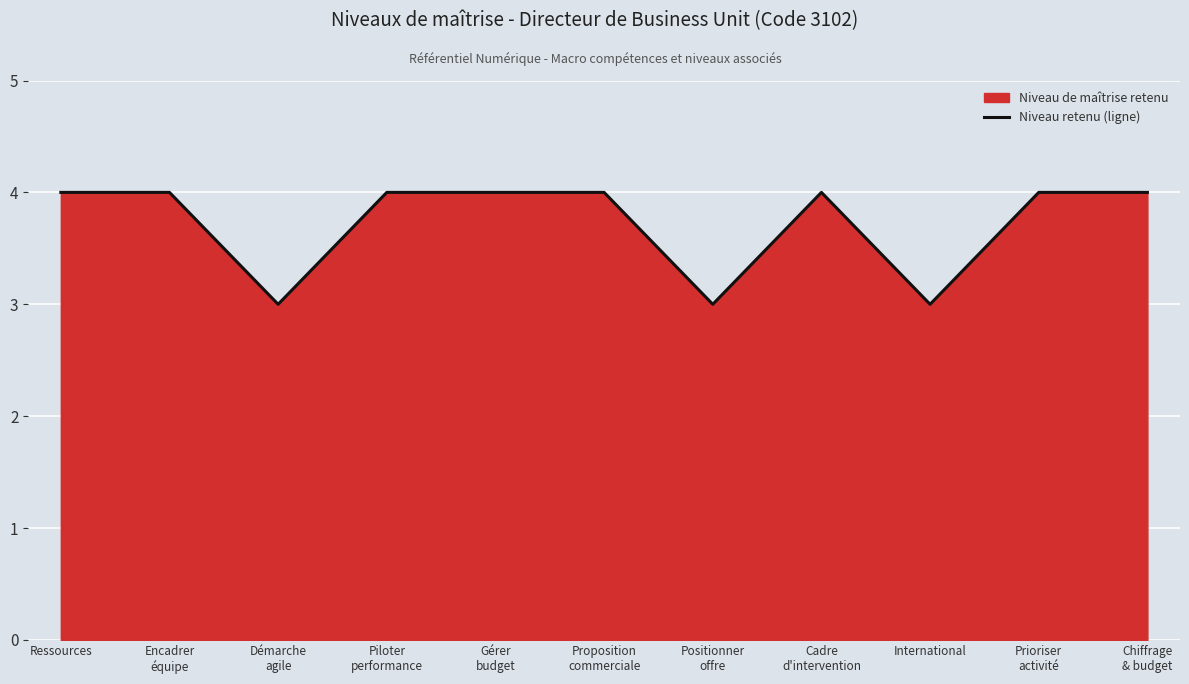

Rank the categories by value from highest to lowest.

Ressources, Encadrer
équipe, Piloter
performance, Gérer
budget, Proposition
commerciale, Cadre
d'intervention, Prioriser
activité, Chiffrage
& budget, Démarche
agile, Positionner
offre, International